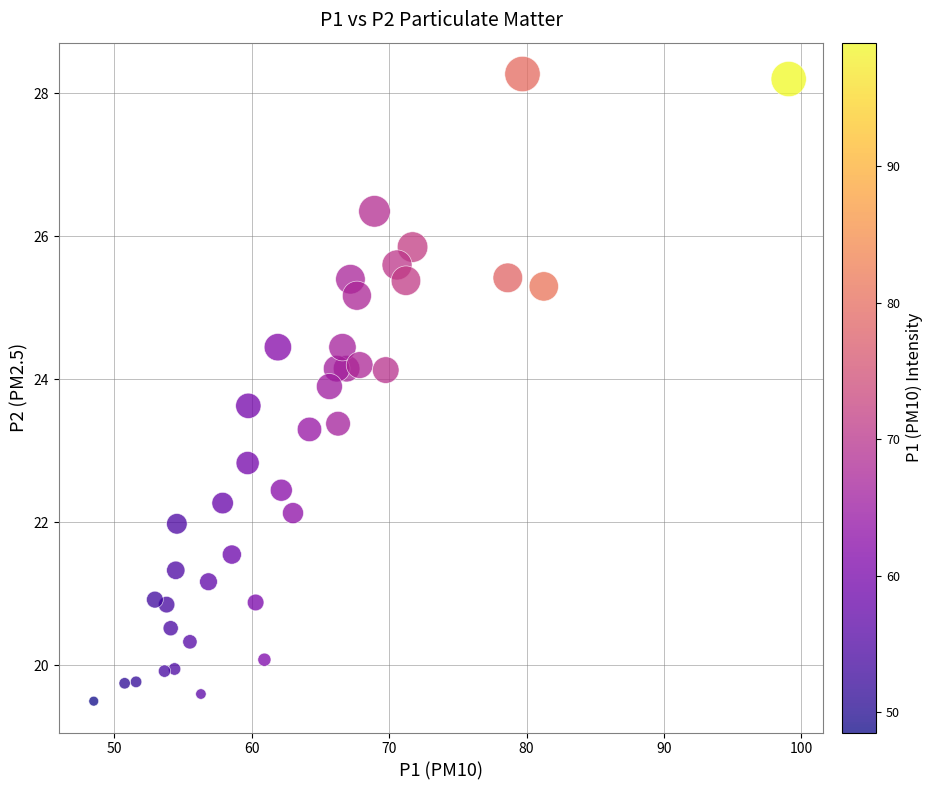

What Y value in the scatter plot is closest to 23?

22.8